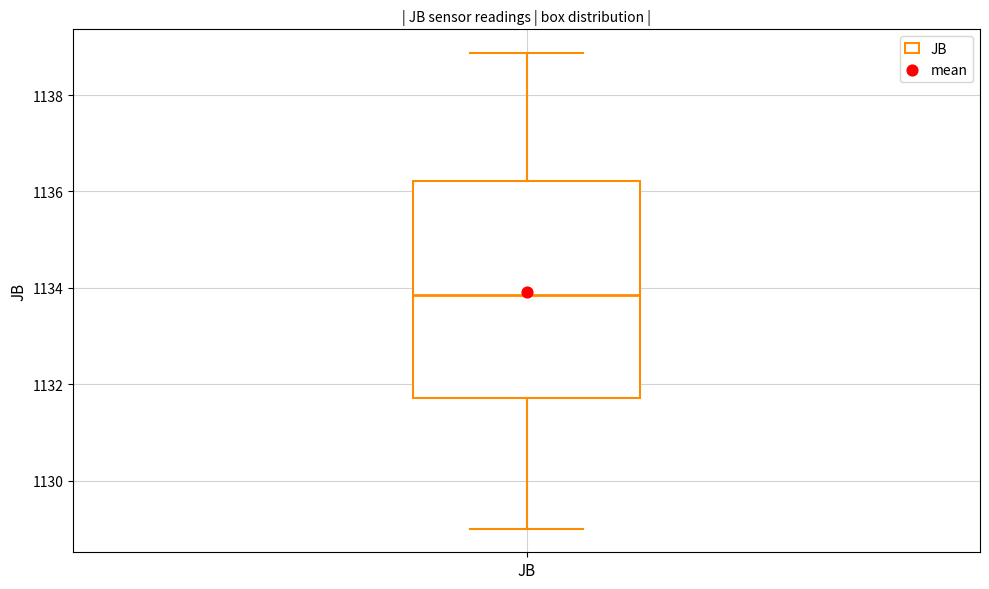

Where does the upper whisker of the box for JB end on the y-axis? The values are not printed on the chart, so give them approximately, as read against the axis.

1138.8